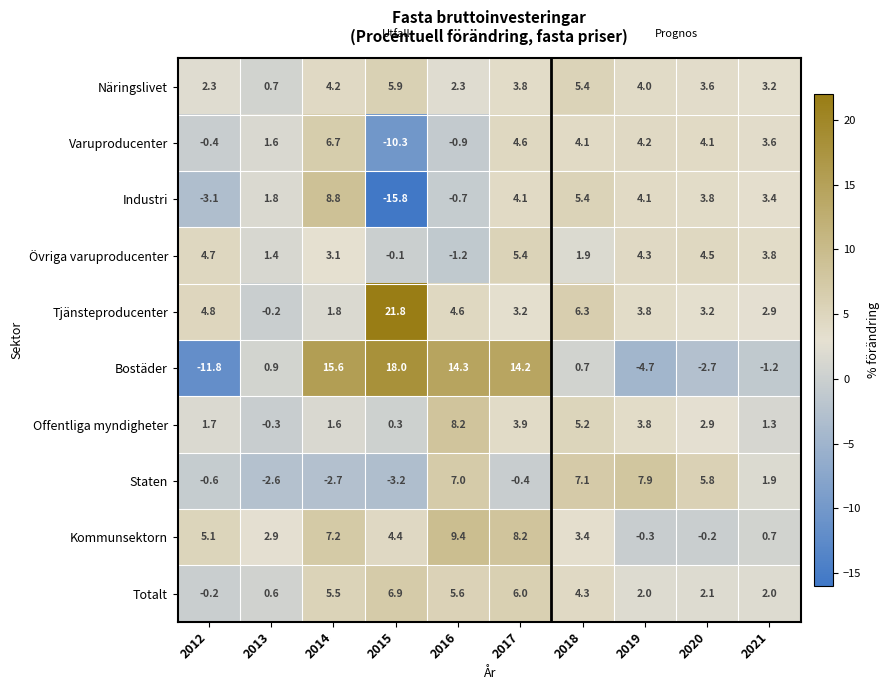

How many data points does each series have?

10